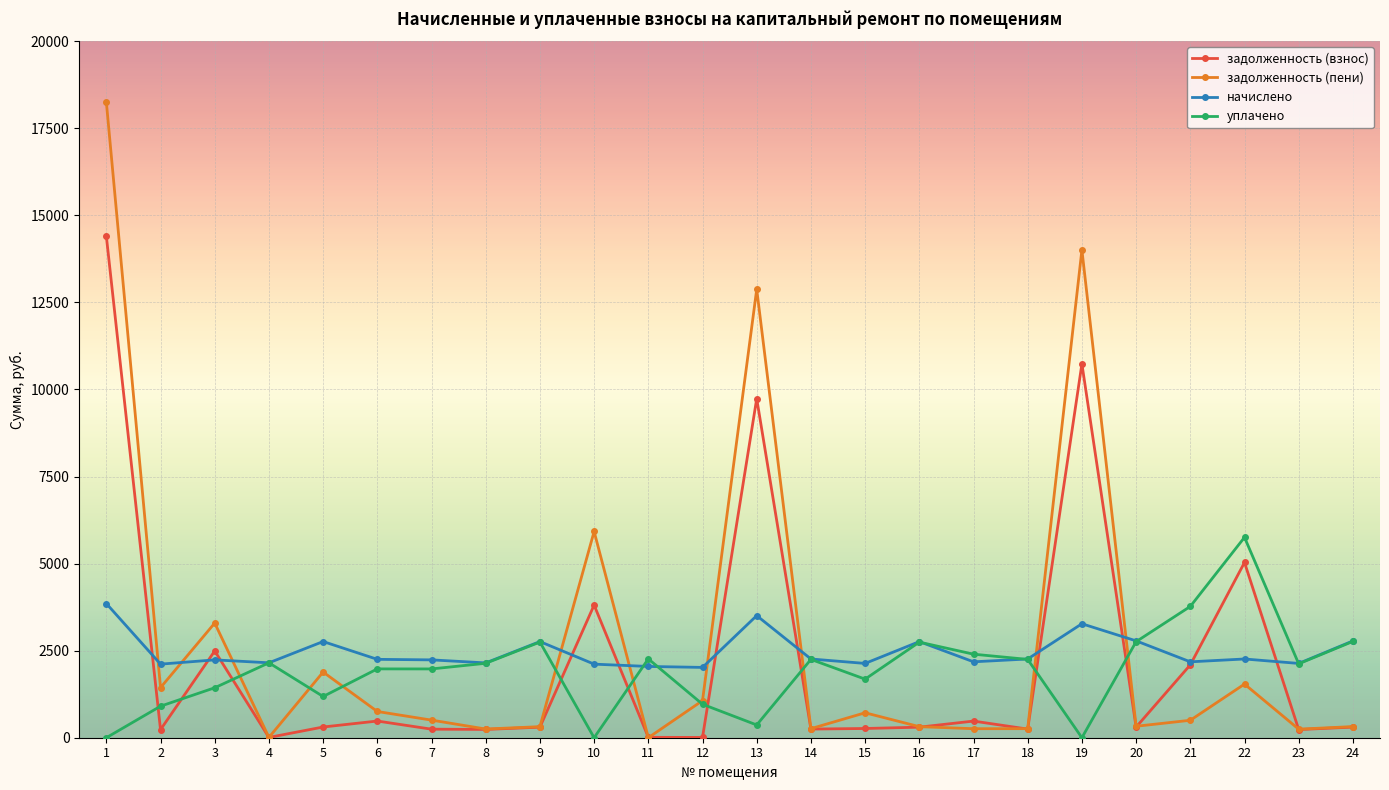

Which series has the widest spread of values?

задолженность (пени)